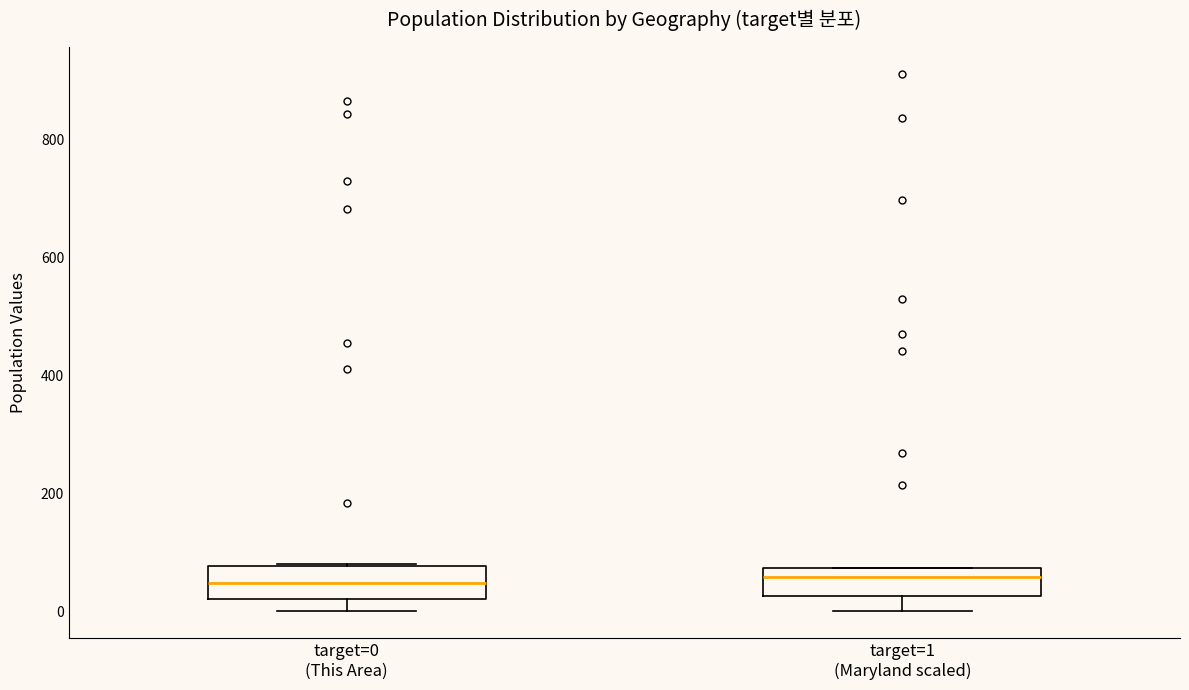

Where does the lower whisker of the box for target=0 (This Area) end on the y-axis? The values are not printed on the chart, so give them approximately, as read against the axis.

0